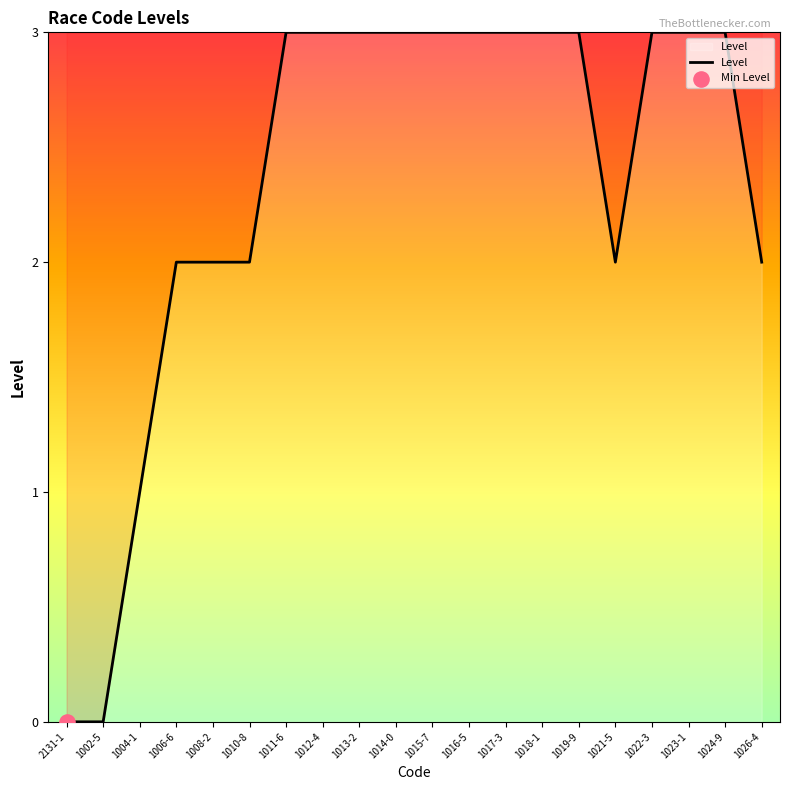

Which has a higher value, 1015-7 or 1004-1?

1015-7